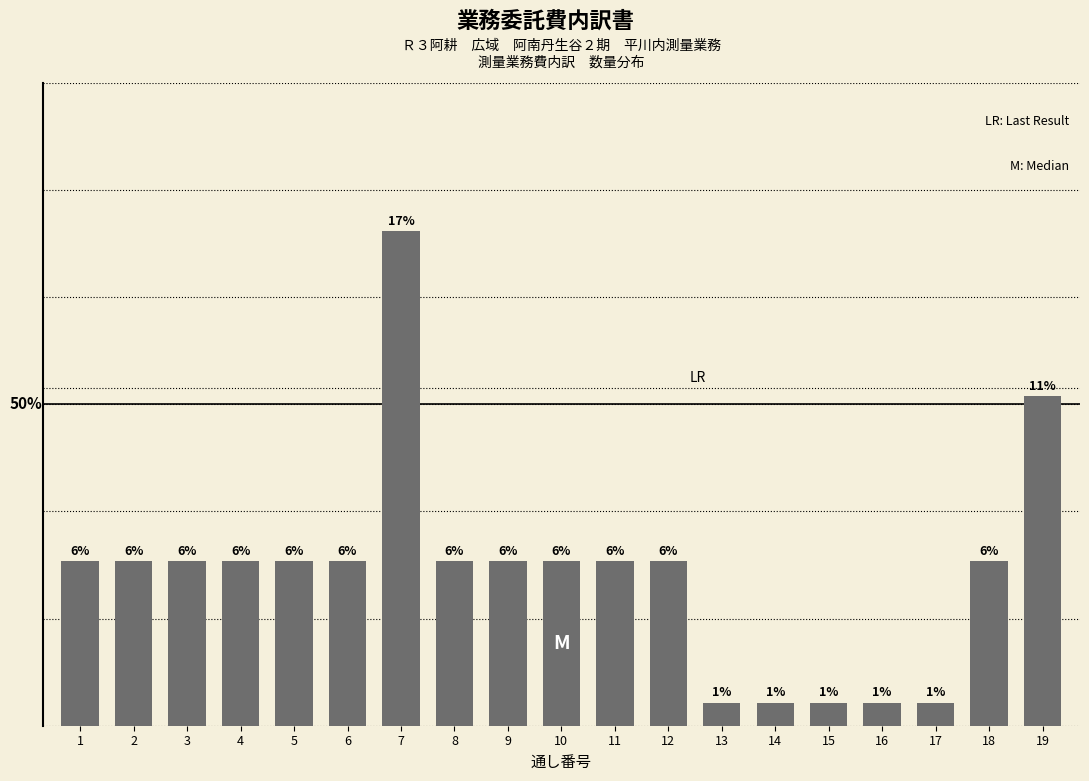

Are the bars horizontal?

No